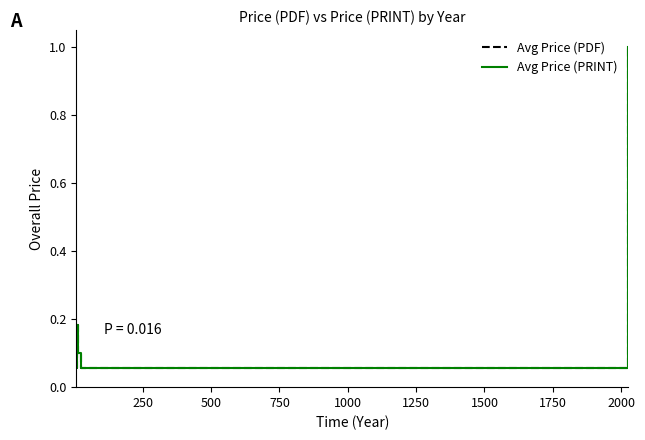

What is the maximum value for Avg Price (PDF)?

1.0